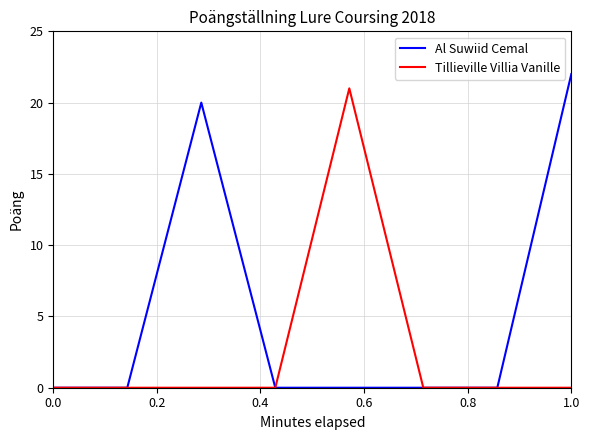

Which series has the largest total across all categories?

Al Suwiid Cemal